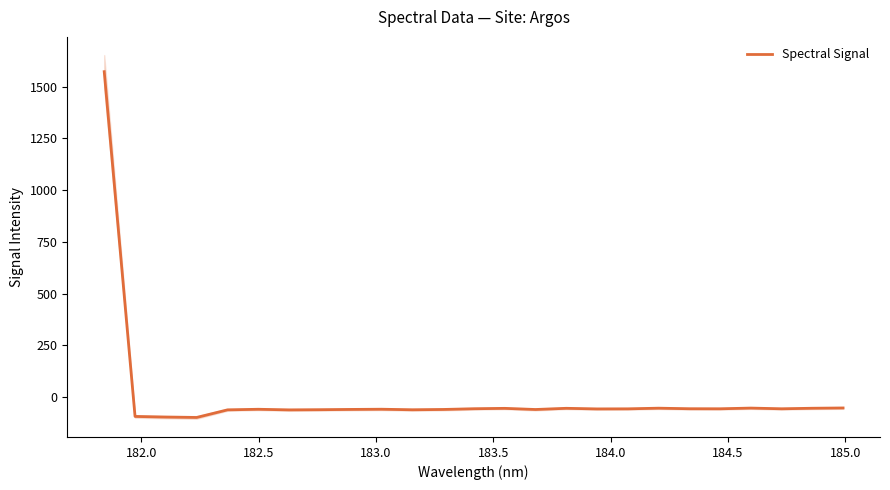

The chart shows a value of -58.2 at 184.0. True or false?

True